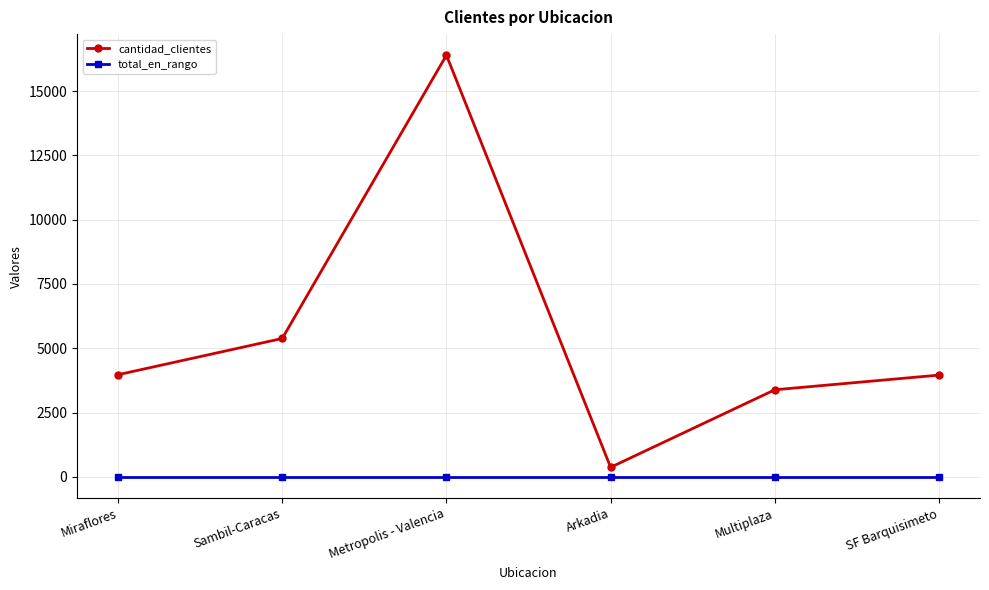

How many lines are shown in the chart?

2